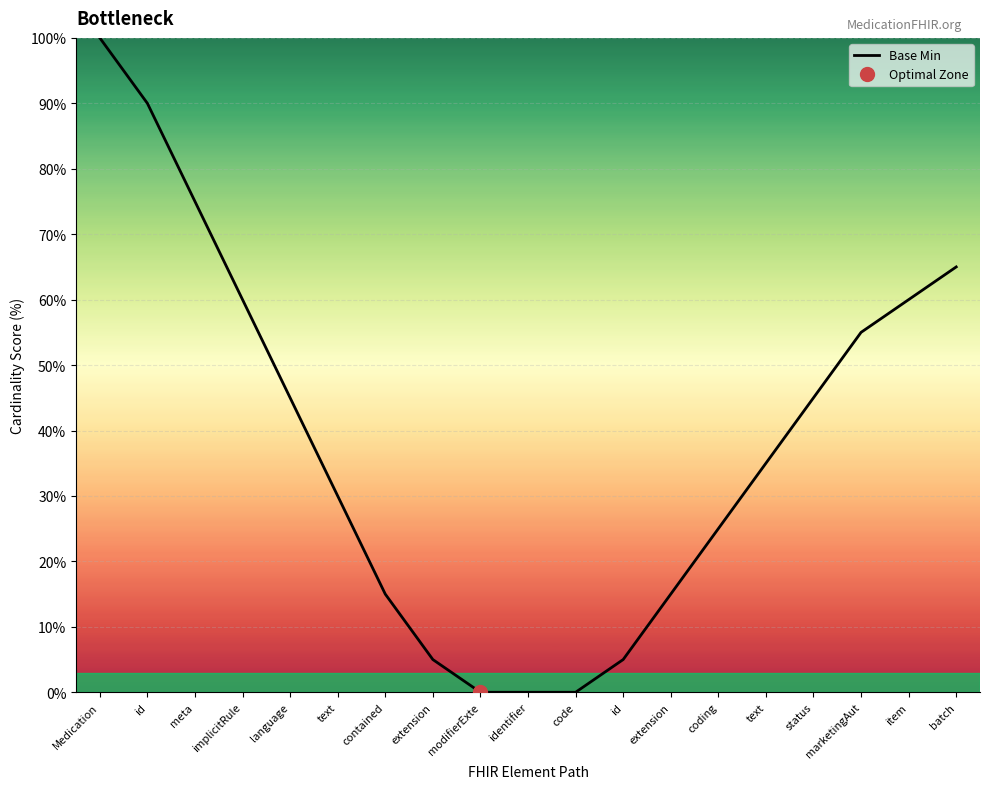

Between modifierExte and marketingAut, which is larger?

marketingAut